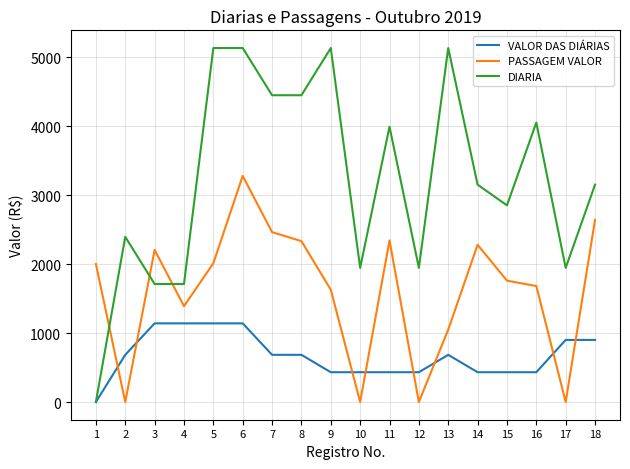

Which series has the largest total across all categories?

DIARIA